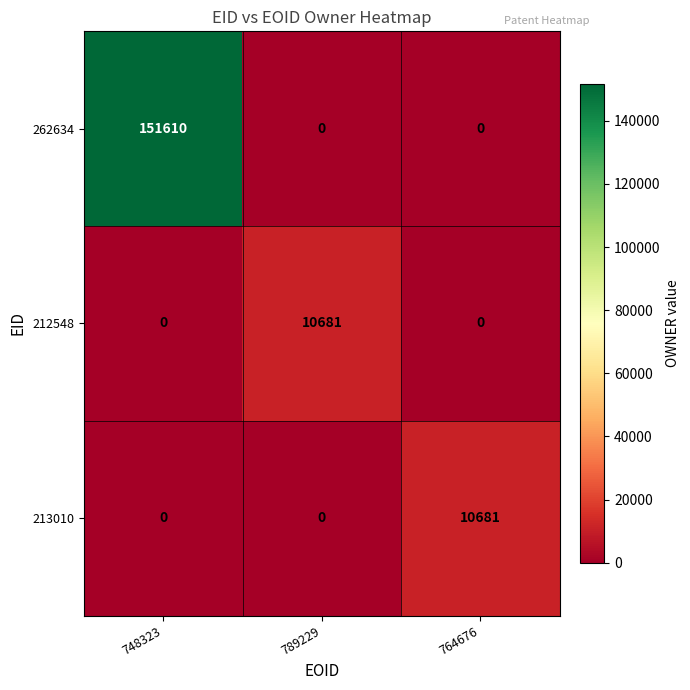

Count the number of categories in the chart.

3